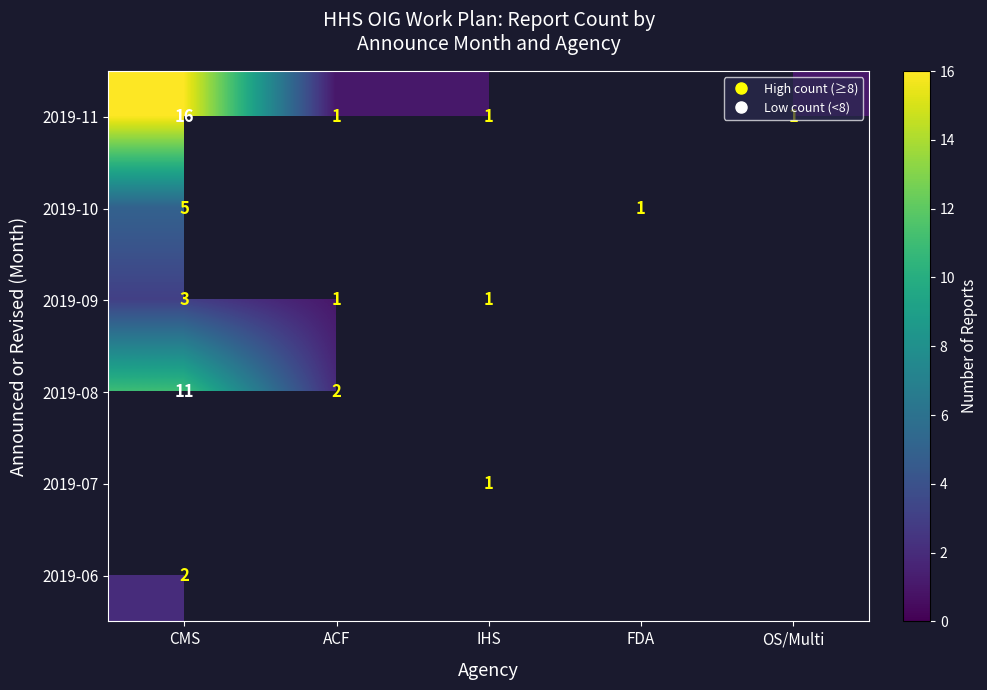

Rank the categories by row_0 value from highest to lowest.

CMS, ACF, IHS, FDA, OS/Multi